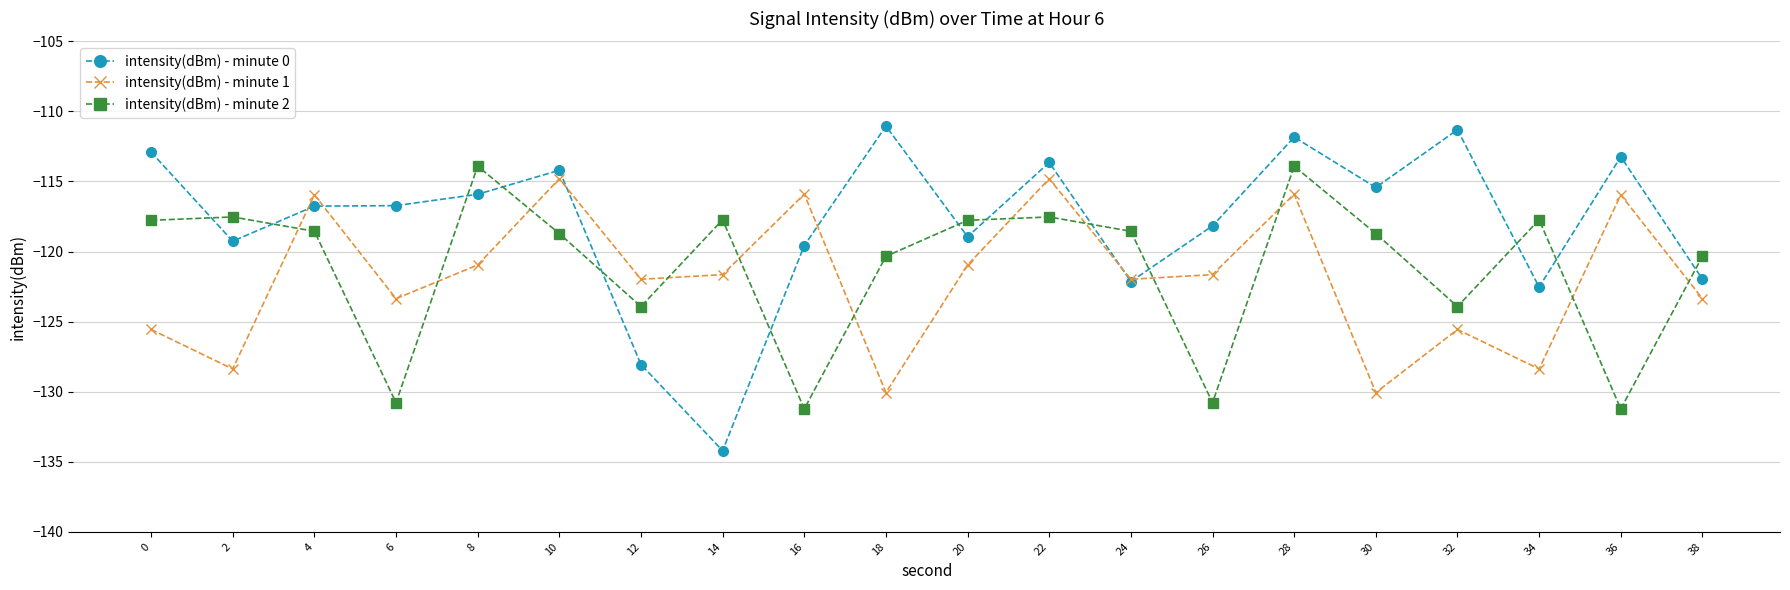

What is the difference between the maximum and minimum values in the intensity(dBm) - minute 2 series?

17.3